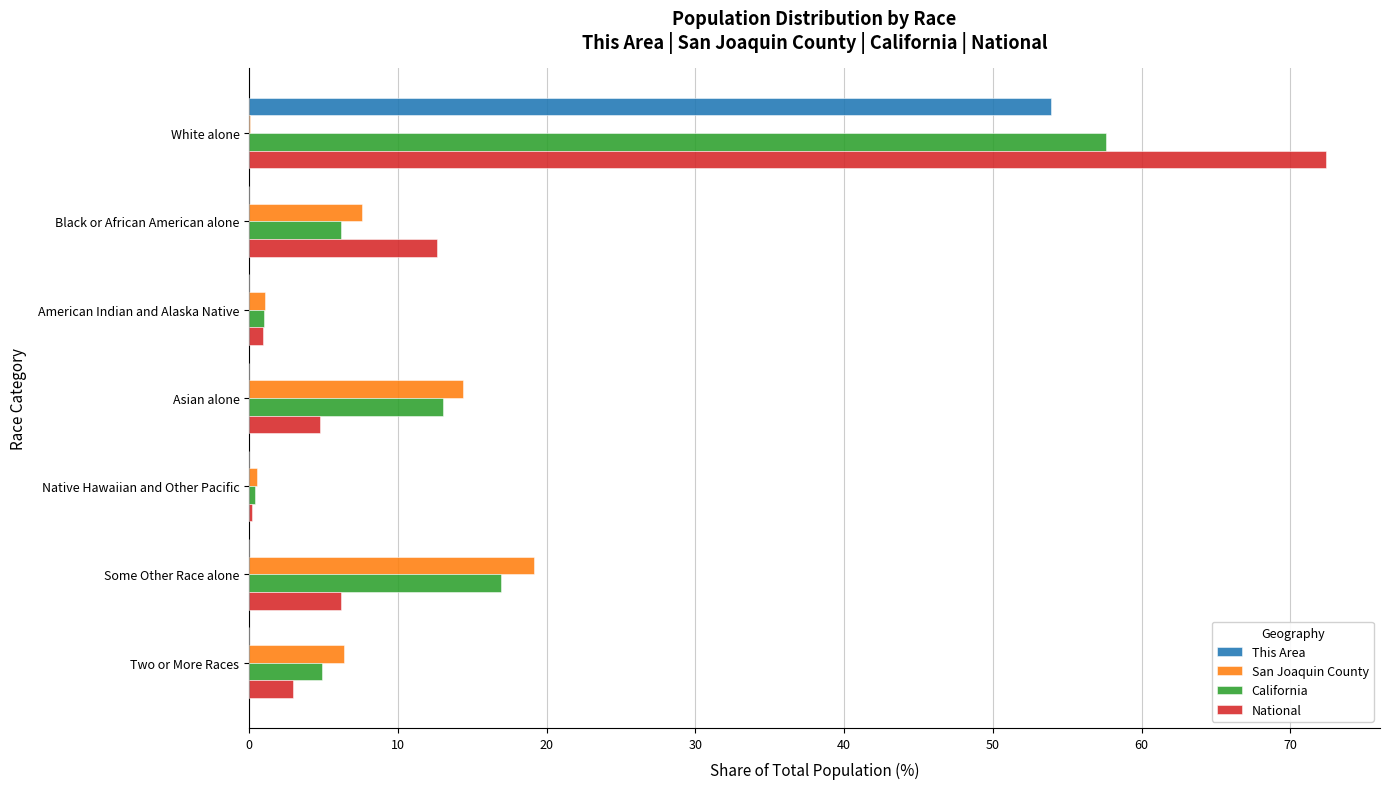

Which category has the highest value across all series?

White alone